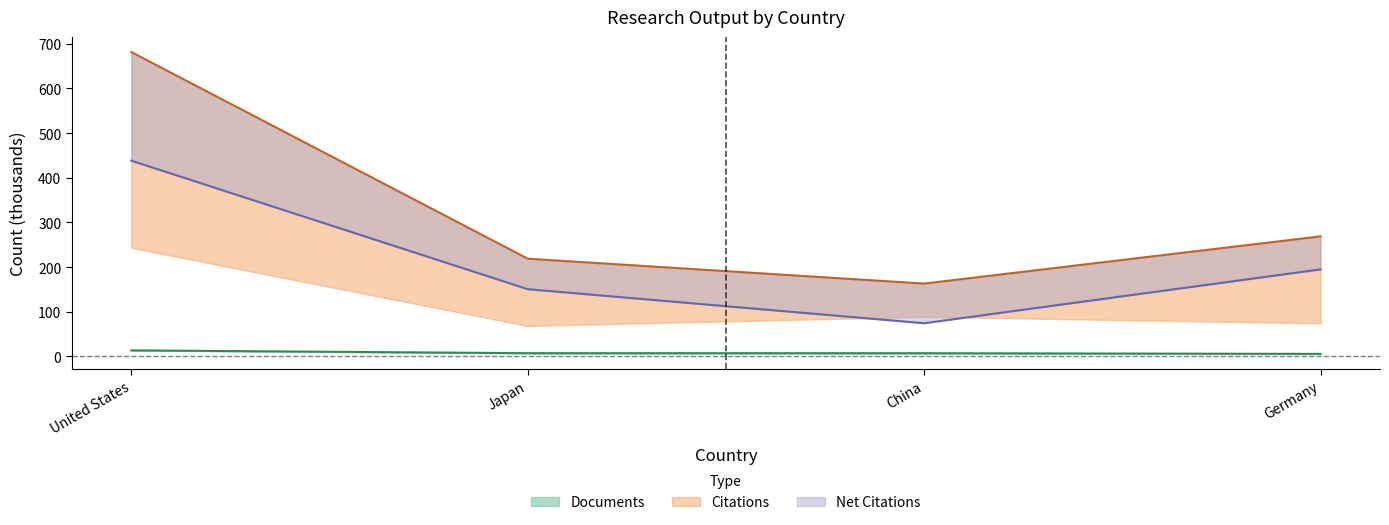

Which series has the widest spread of values?

Citations